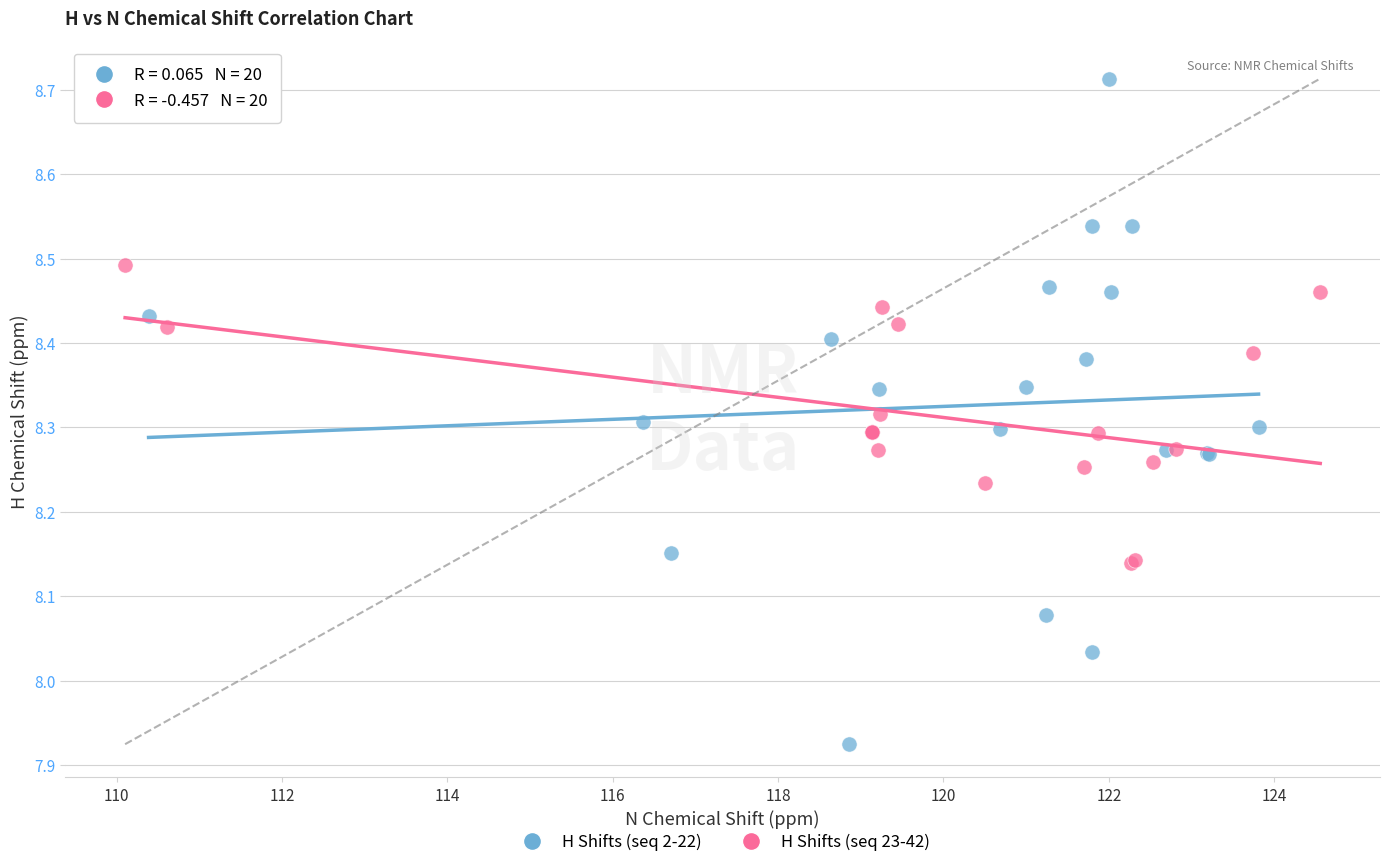

What are all the series names shown in the legend?

H Shifts (seq 2-22), H Shifts (seq 23-42)